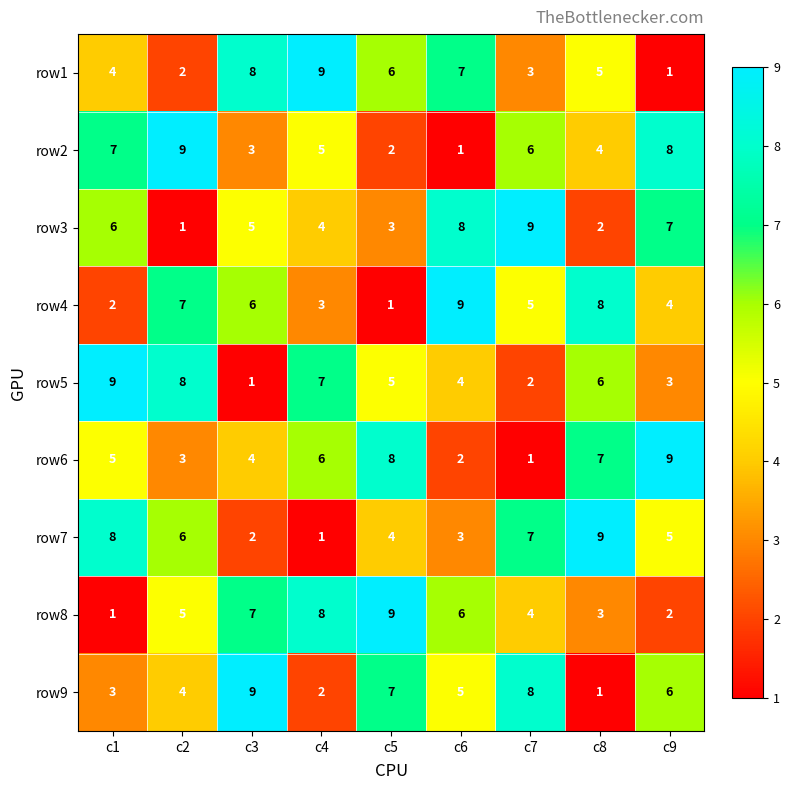

What is the sum of the row5 values at c2 and c7?

10